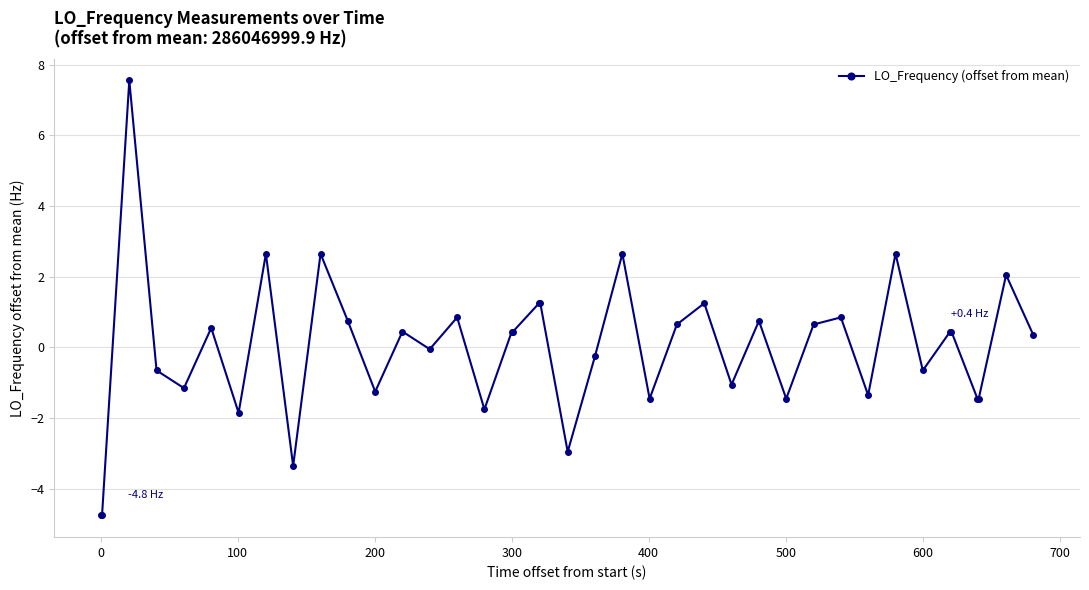

What is the difference between the maximum and minimum values?

12.3